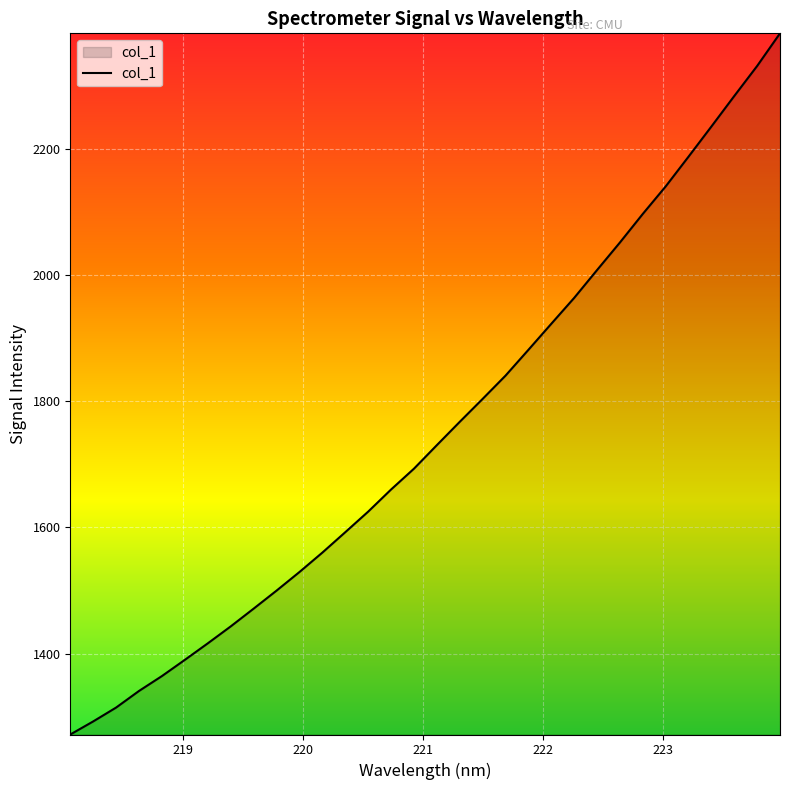

What is the difference between the maximum and minimum values?

1111.8